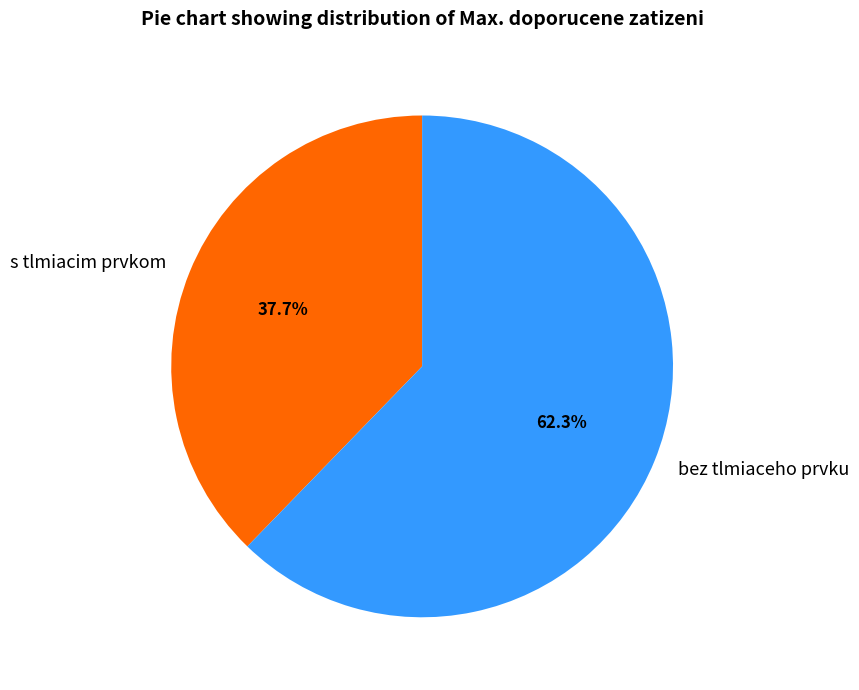

To the nearest percent, what is the average slice percentage?

50%